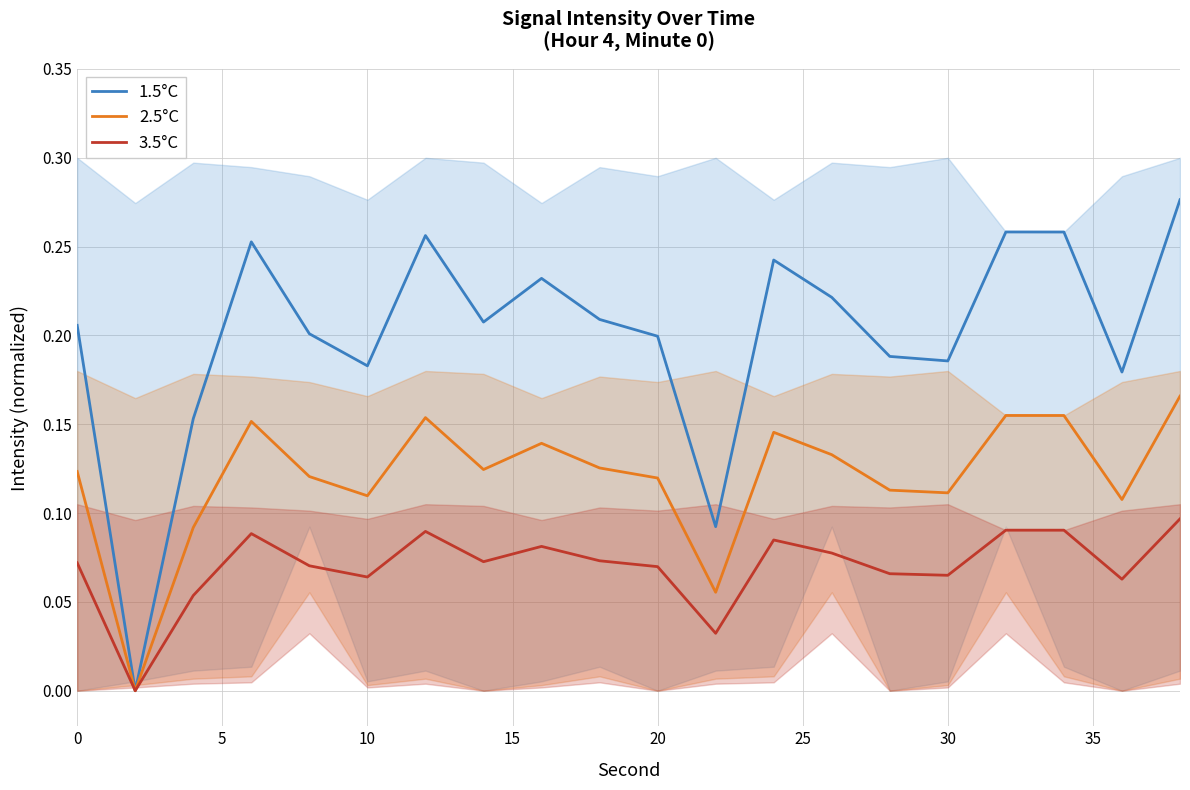

What is the value of the 3.5°C point at the 11th from the left?

0.1